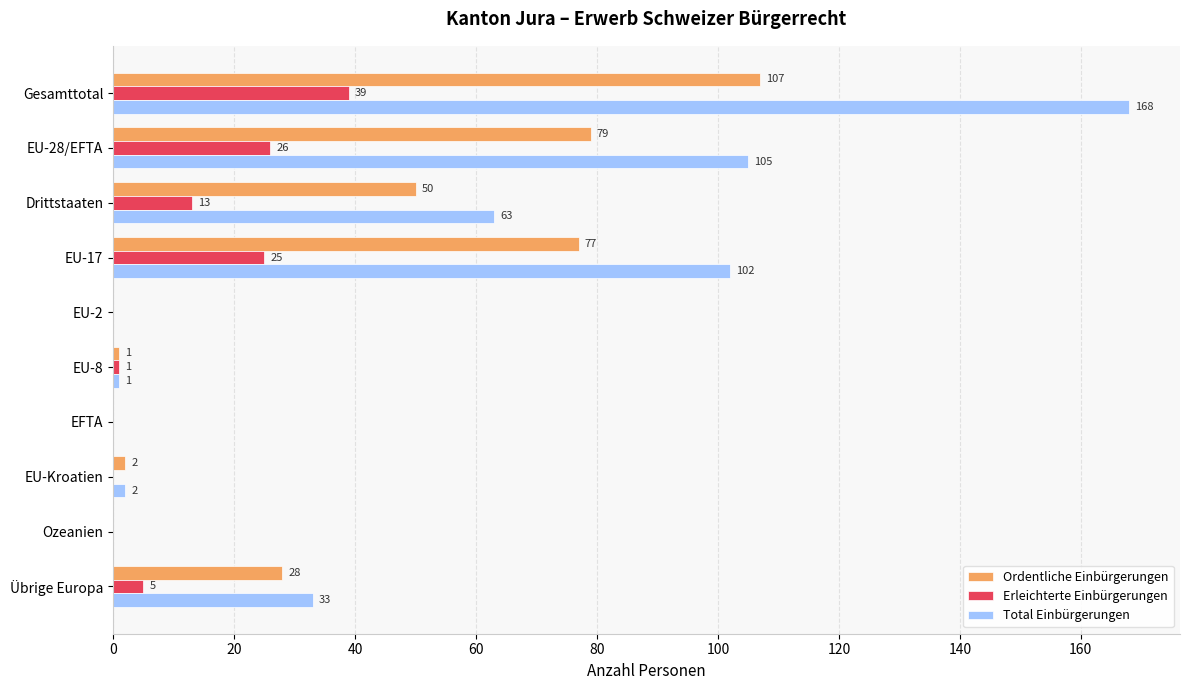

What is the maximum value for Total Einbürgerungen?

168